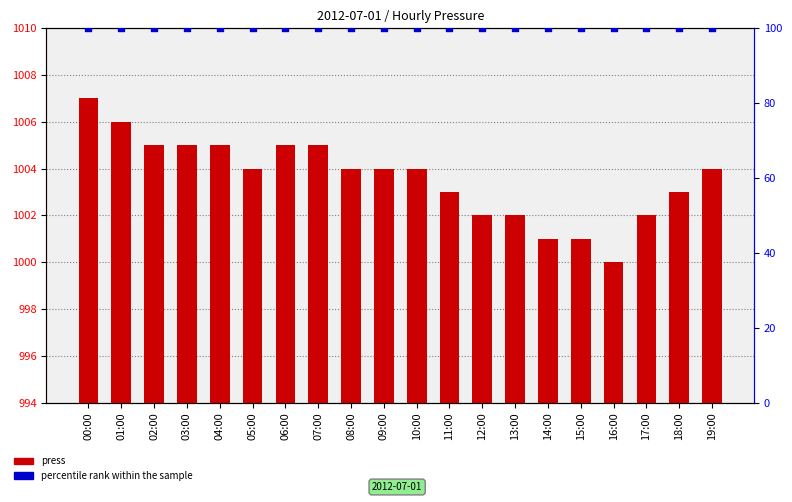

At how many categories does at least one series exceed 578?

20